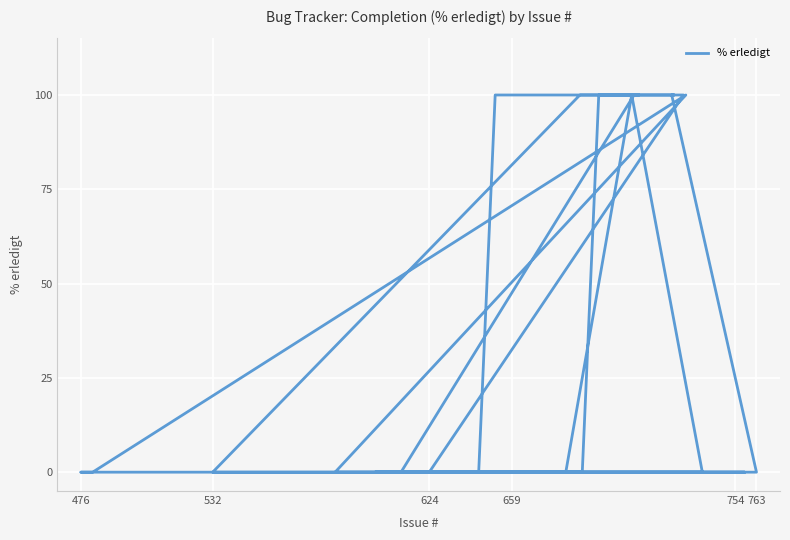

True or false: the data shows 44 at 754.

False